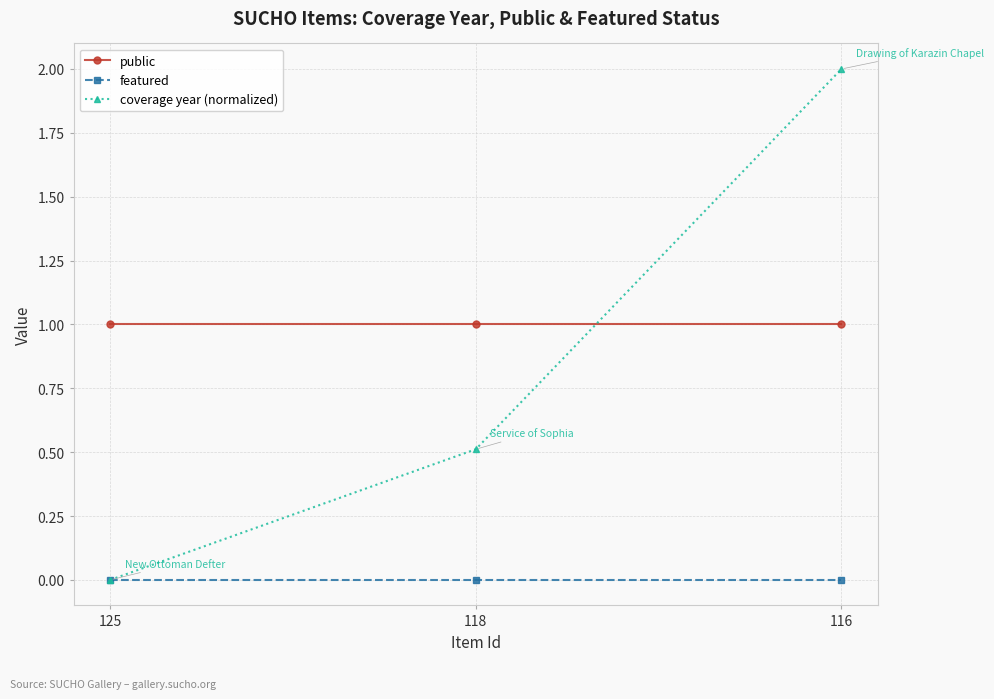

Rank the series by their average value, from lowest to highest.

featured, coverage year (normalized), public